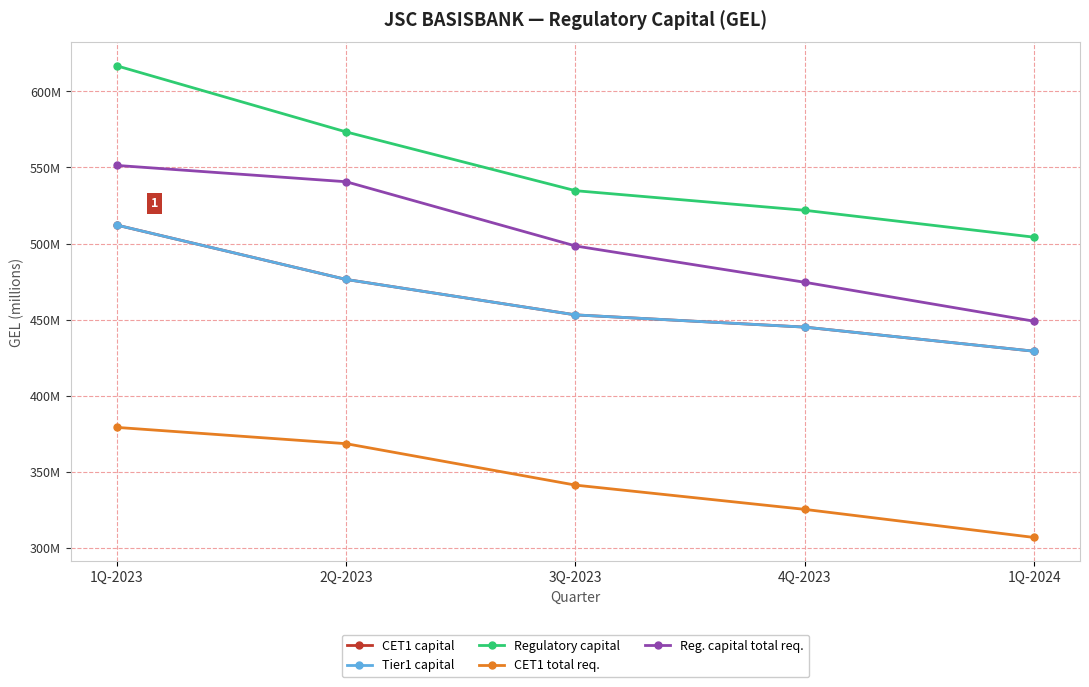

What is the label of the 3rd point from the right?

3Q-2023